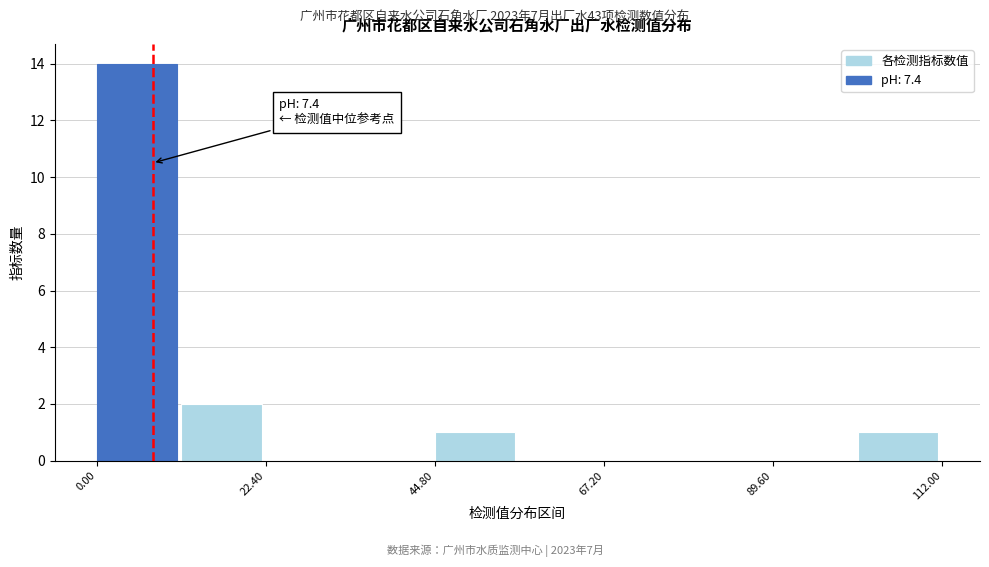

Around what value on the x-axis is the tallest bar? Give the approximate position of its centre, as read against the axis.

5